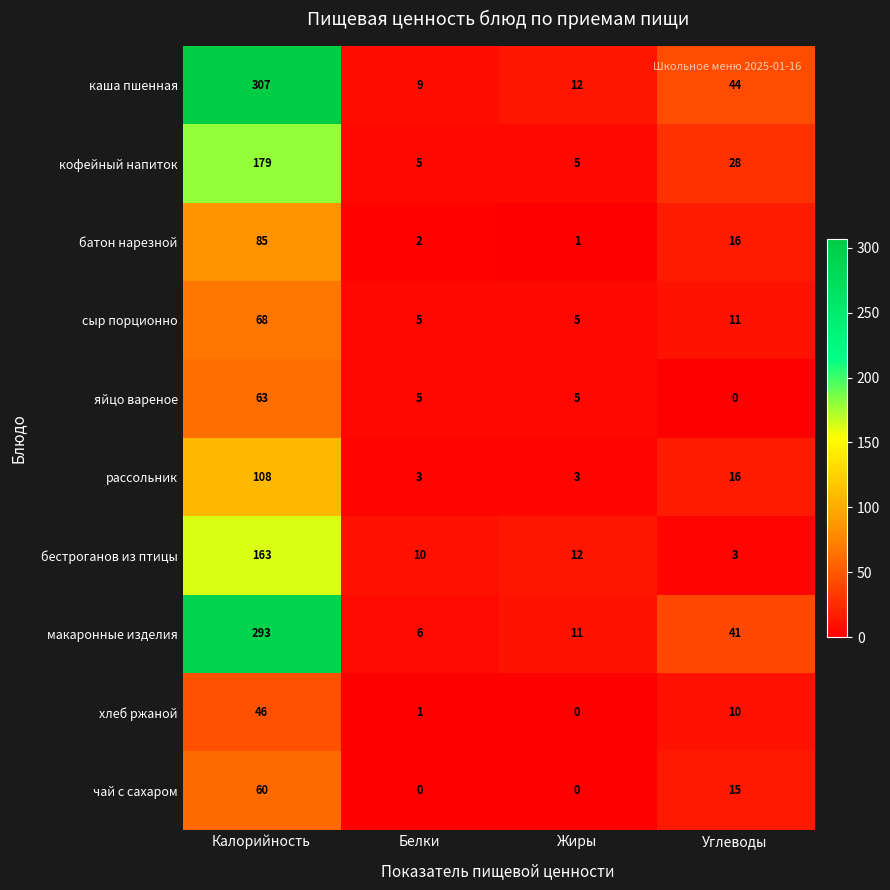

What is the sum of all рассольник values?

130